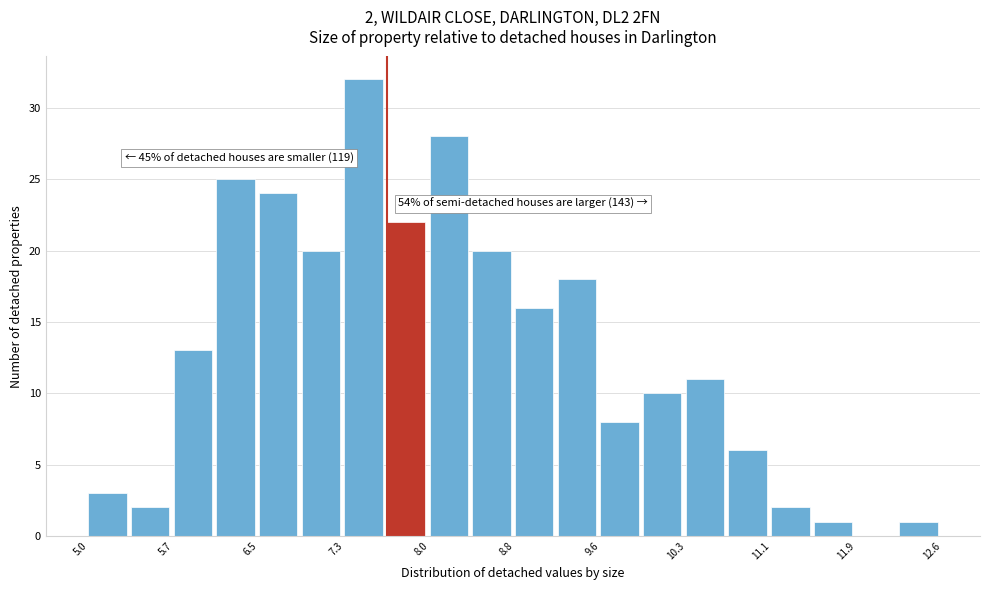

Read against the x-axis, roughly where is the centre of the tallest bar?

7.4